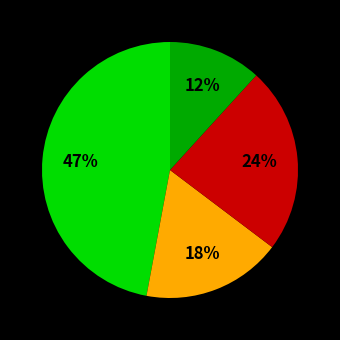

Is there any slice that represents more than half of the pie?

No